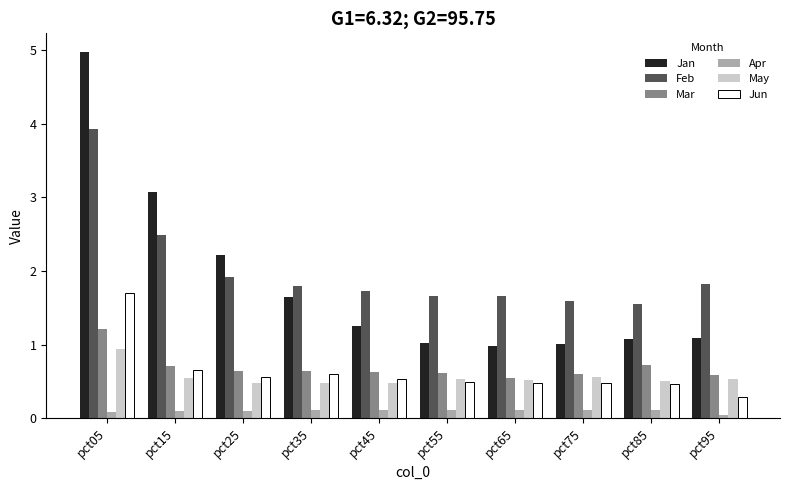

What is the sum of the Mar values at pct65 and pct05?

1.8